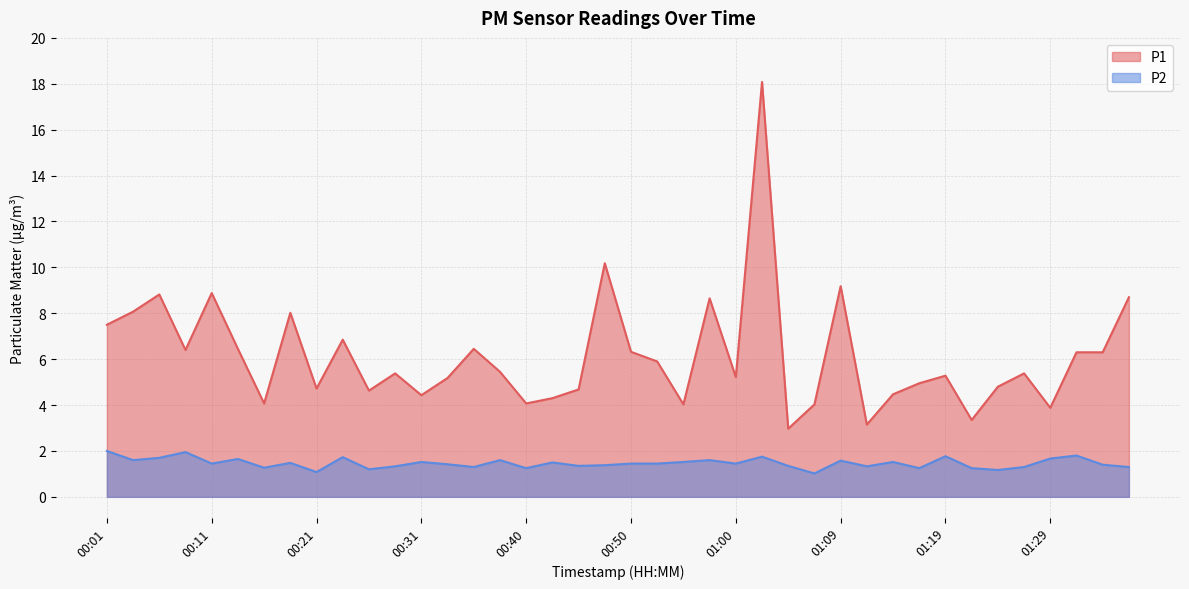

What is the label of the 16th point from the right?

01:00